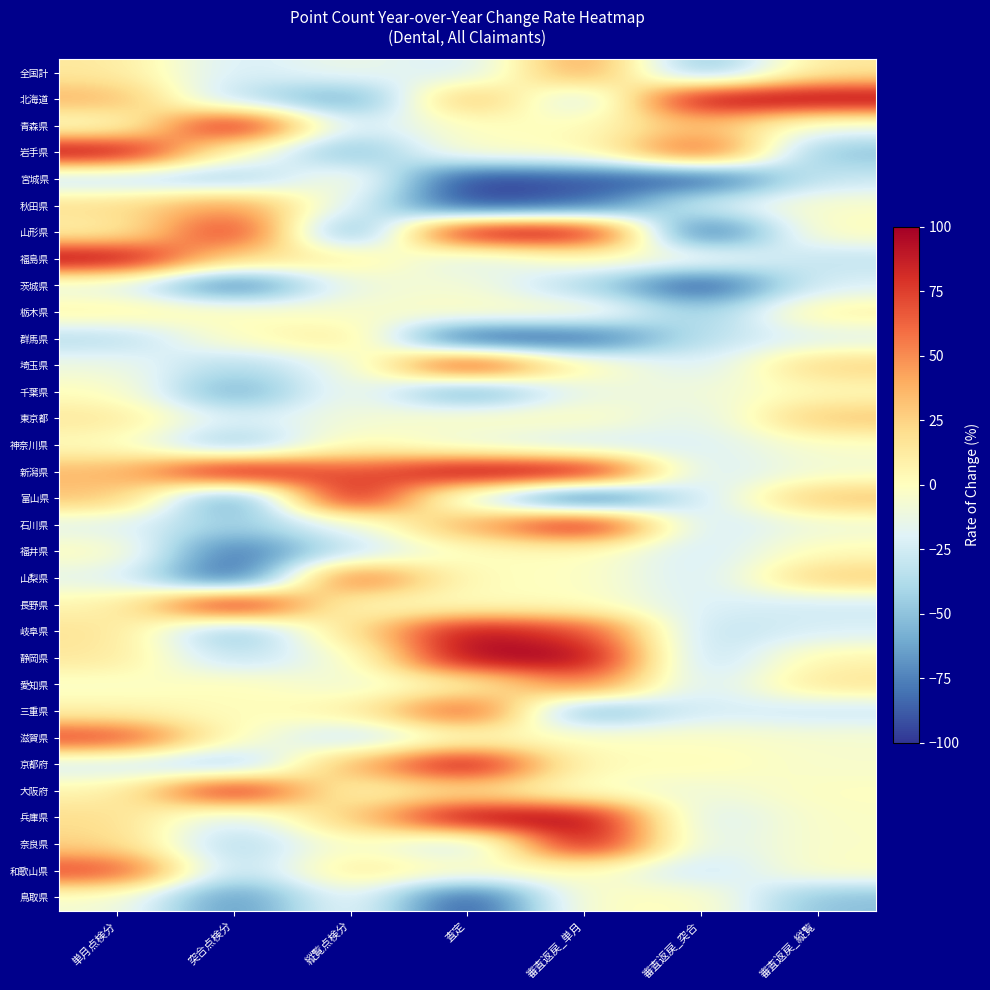

Which category has the lowest value across all series?

審査返戻_単月